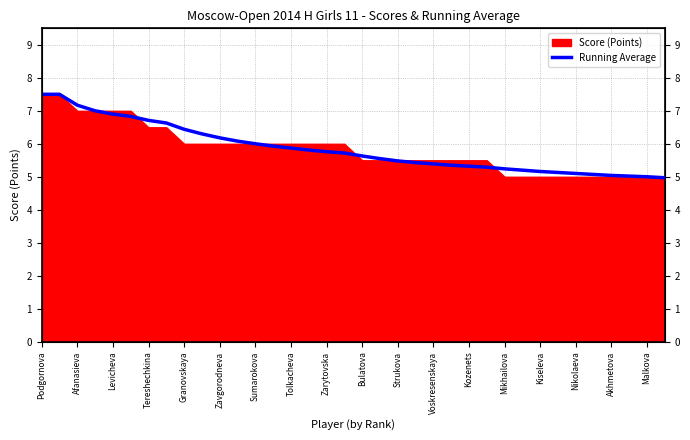

What is the value of the 7th point from the left?

6.7